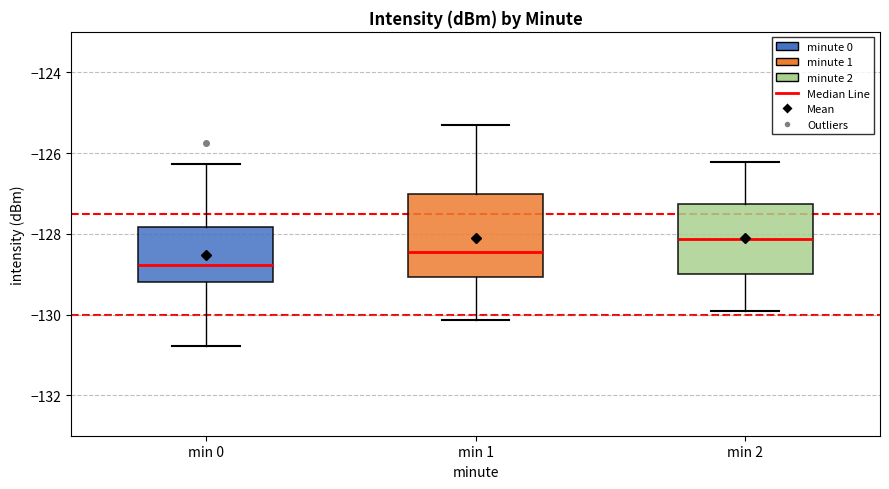

Reading left to right, transcribe this box plot: for each box, give where its median line is, the range the box spans, and where its two whiskers end, as read against the y-axis. The values are not printed on the chart, so give them approximately, as read against the axis.

min 0: median -128.8, box -129.2 to -127.8, whiskers -130.8 to -126.2
min 1: median -128.4, box -129.0 to -127.0, whiskers -130.2 to -125.4
min 2: median -128.2, box -129.0 to -127.2, whiskers -130.0 to -126.2